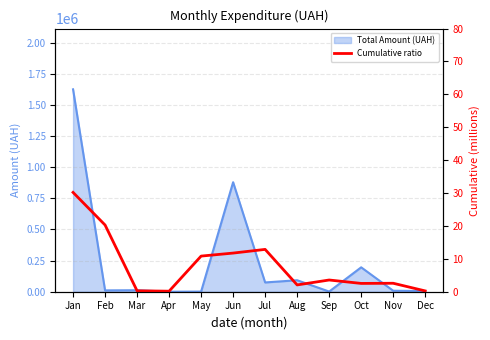

Reading left to right, what are all the values shown in this chart?

Jan=30.2	Feb=20.3	Mar=0.3	Apr=0.2	May=10.8	Jun=11.7	Jul=12.9	Aug=2.1	Sep=3.6	Oct=2.5	Nov=2.6	Dec=0.2